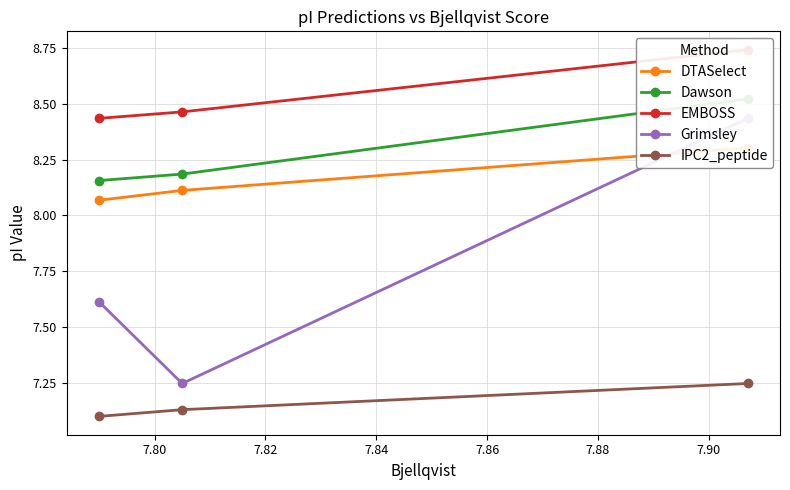

What is the sum of all Dawson values?

24.9